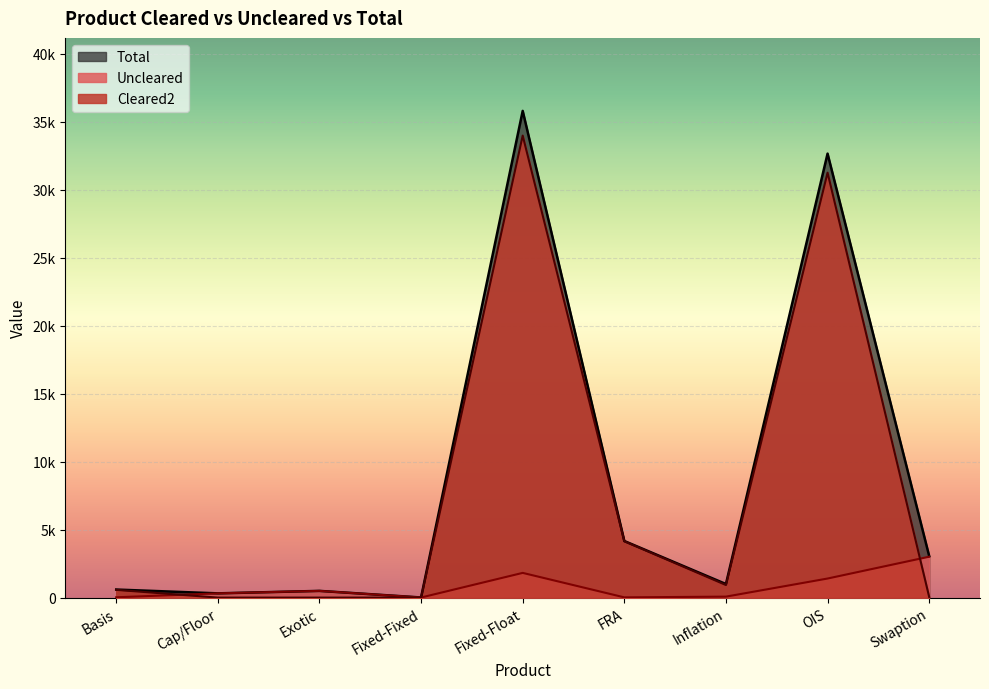

How many values in the Cleared2 series are below 569?

4